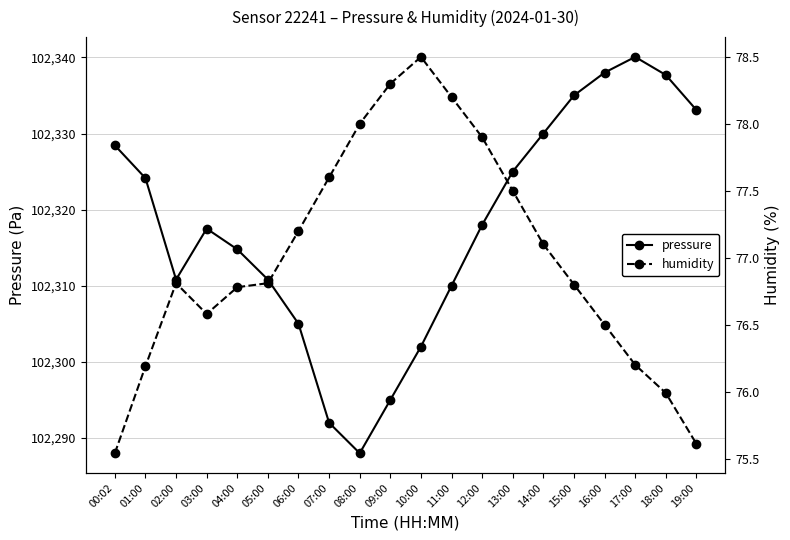

True or false: humidity has more than 2 points higher than both neighbors.

False